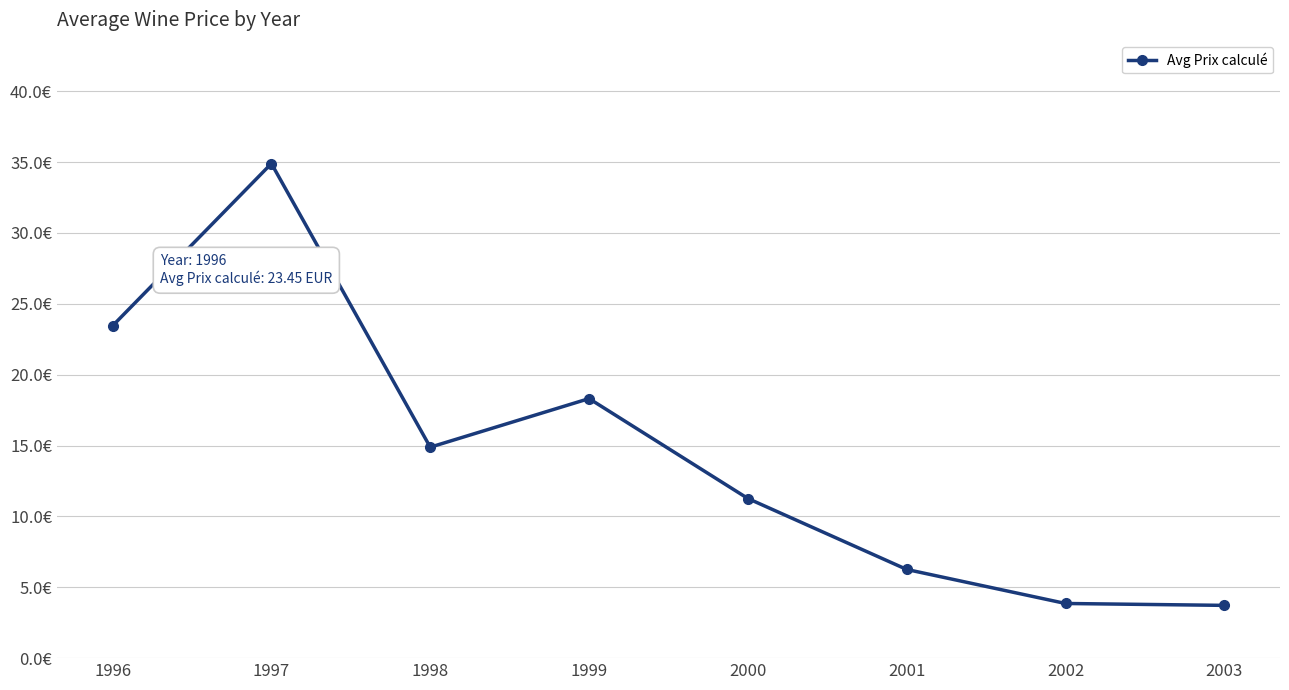

Is this an area chart (filled region under the line)?

No